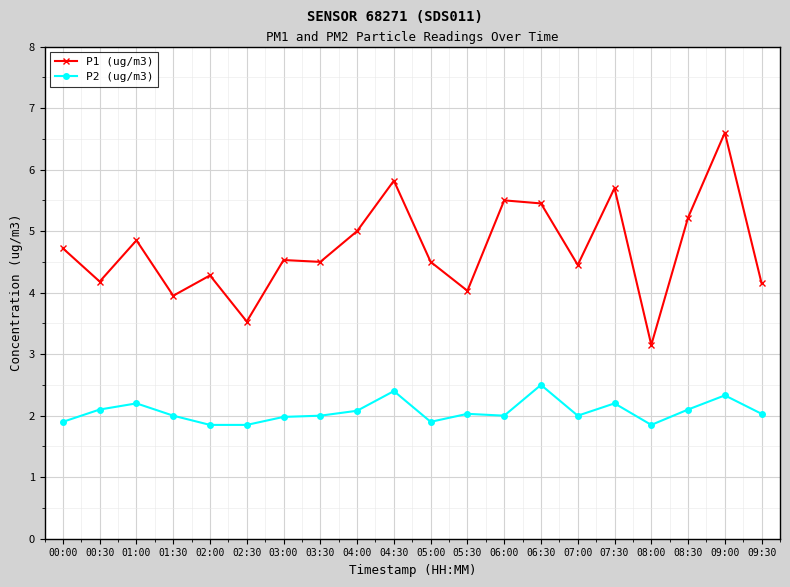

At which category does P1 (ug/m3) reach its first local peak?

01:00